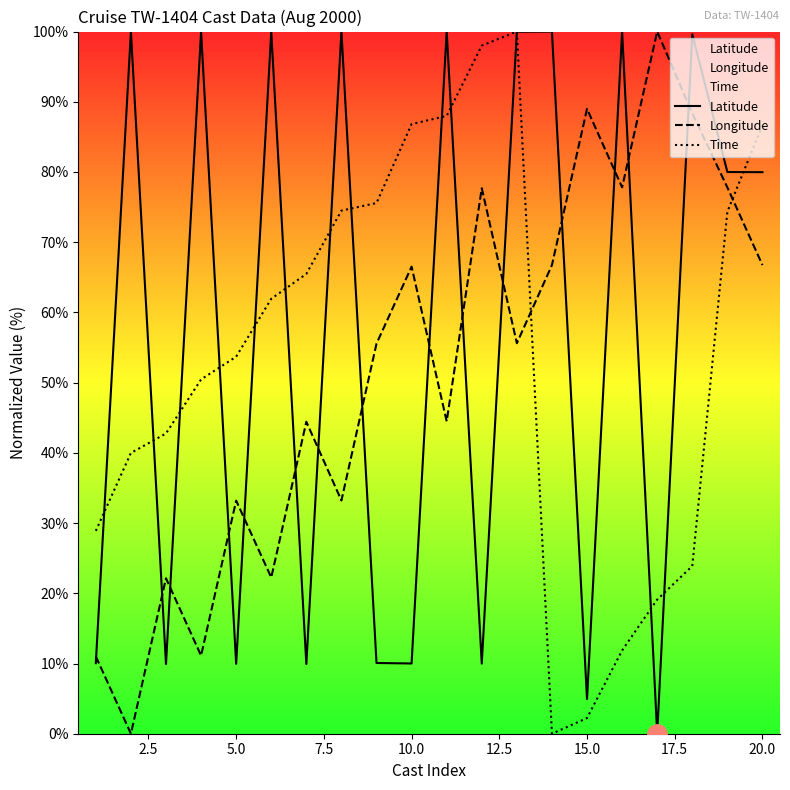

Is it true that Time equals 53.7 at 5.0?

True